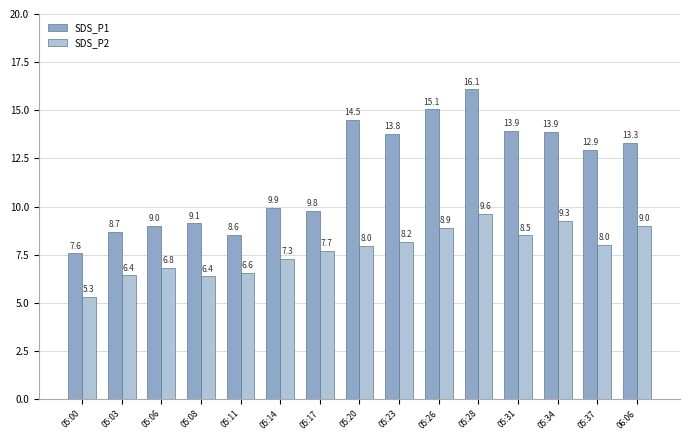

What is the difference between the highest and lowest values at 05:37?

4.9